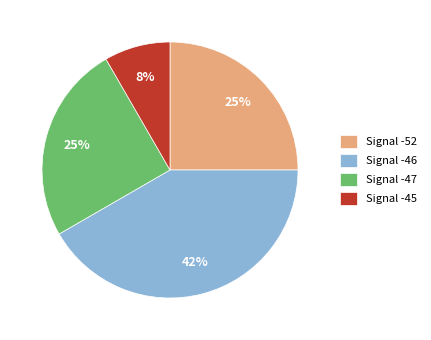

Does Signal -47 represent more than half of the total?

No